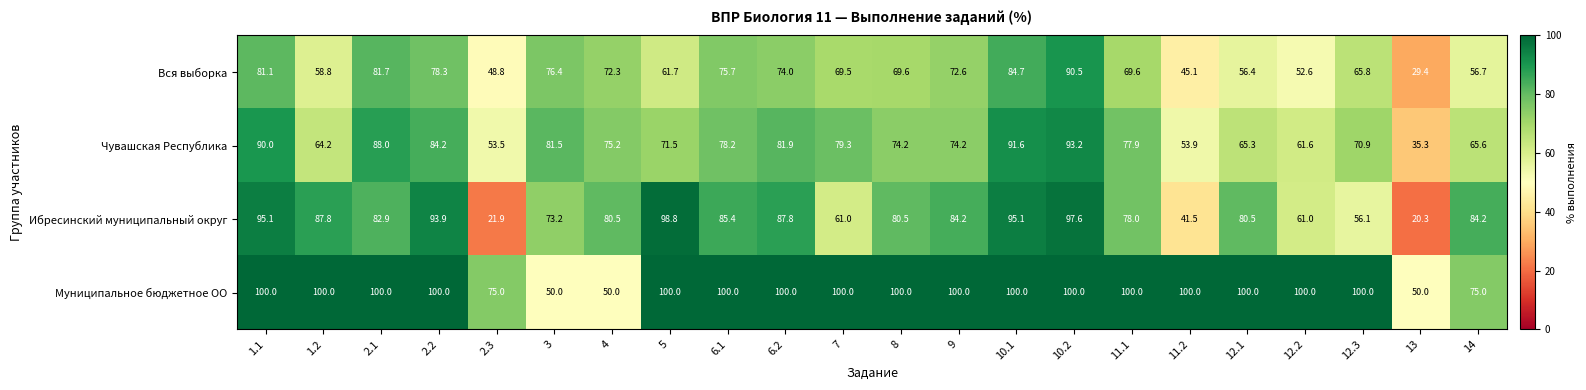

Read the Муниципальное бюджетное ОО value at 13.

50.0